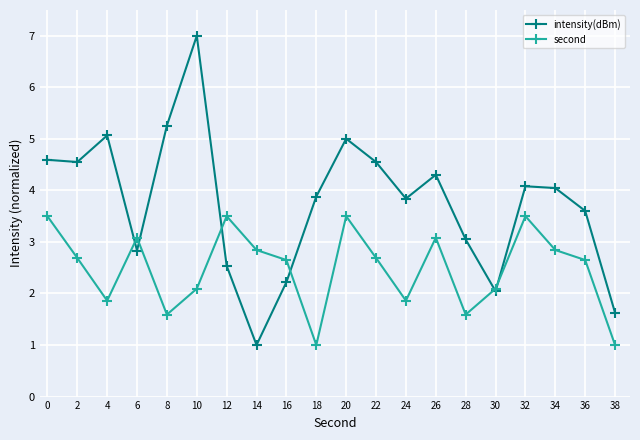

Which series has the largest total across all categories?

intensity(dBm)